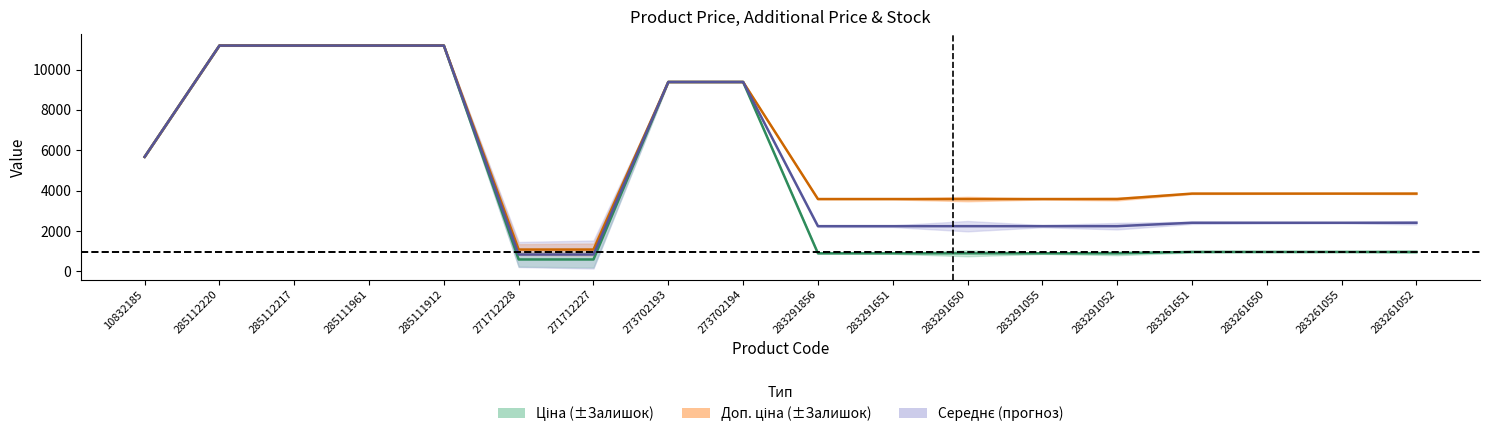

What is the label of the 12th point from the left?

283291650